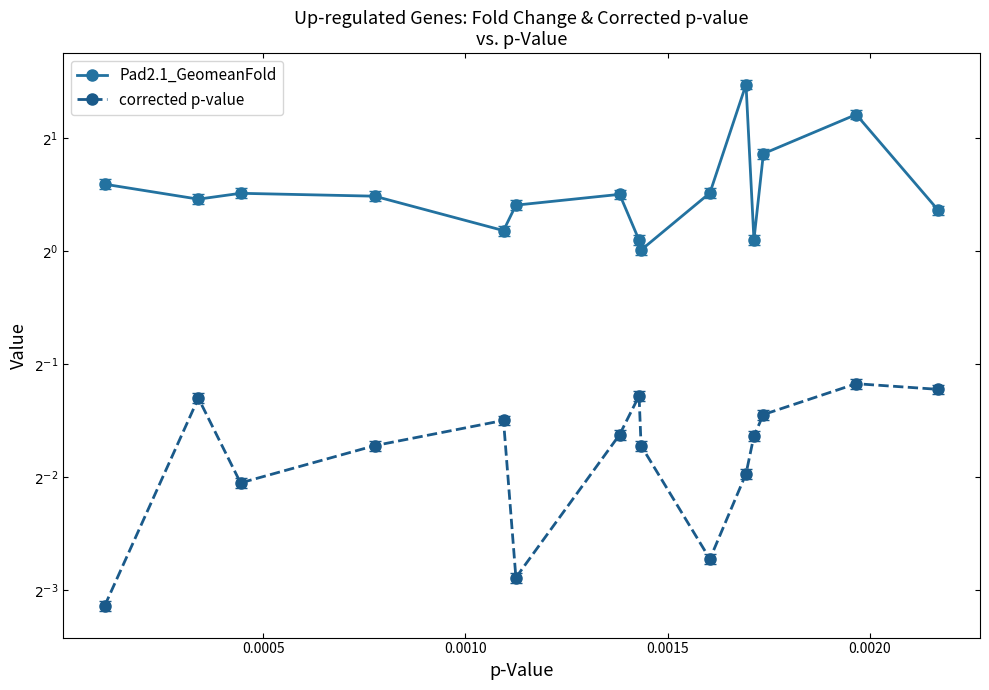

List the series in order of their overall mean, lowest first.

corrected p-value, Pad2.1_GeomeanFold